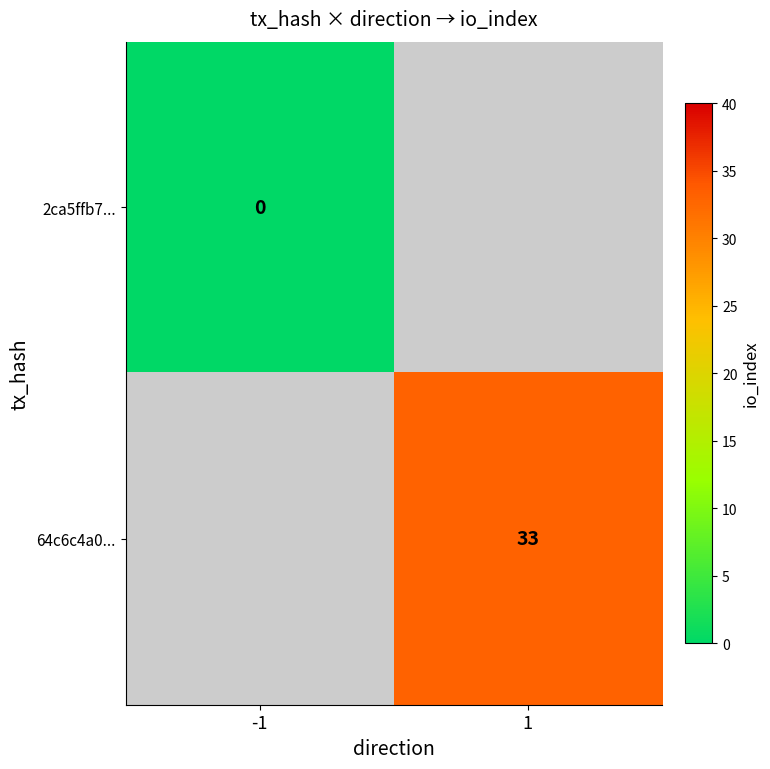

True or false: 64c6c4a0... has a value of 33 at 1.

True